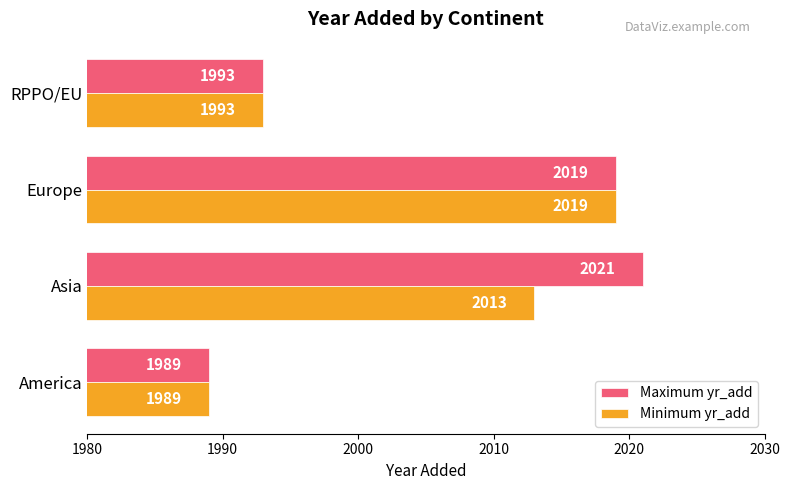

How many data points does each series have?

4